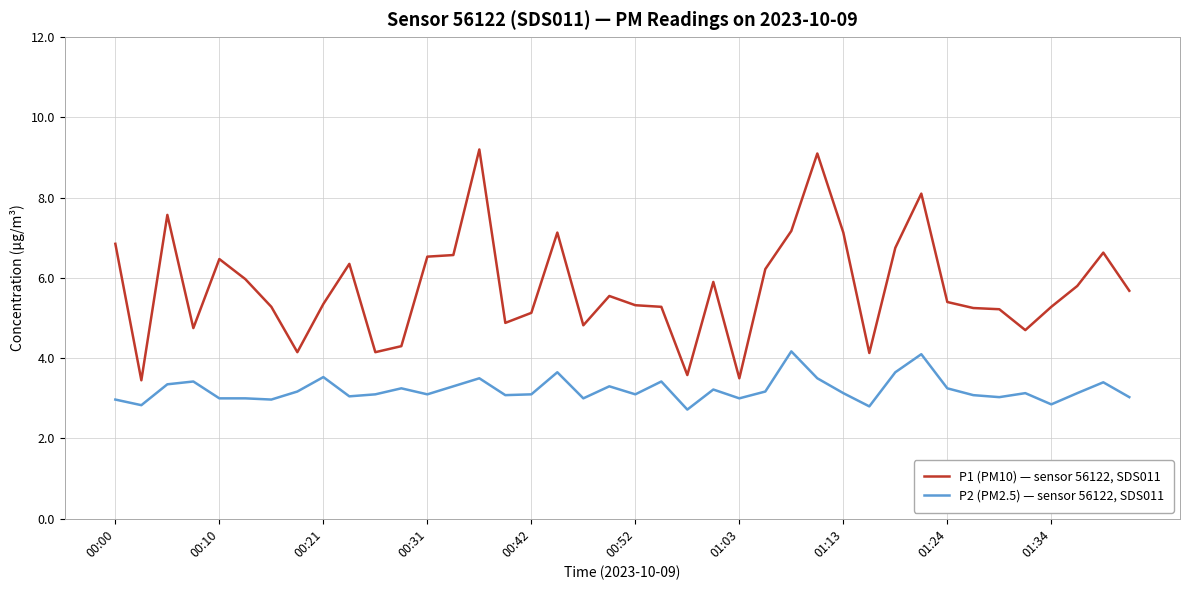

What is the minimum value for P2 (PM2.5) — sensor 56122, SDS011?

2.7